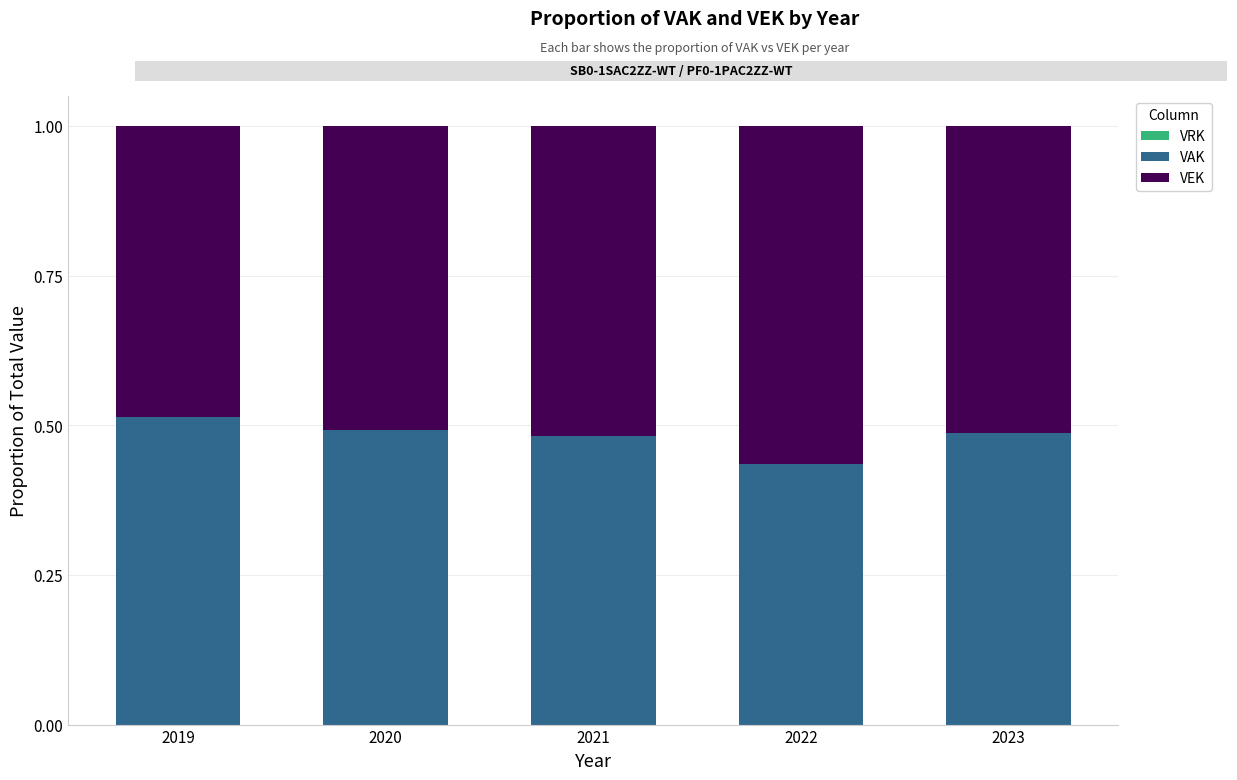

What is the total value across all series at 2019?

1.0